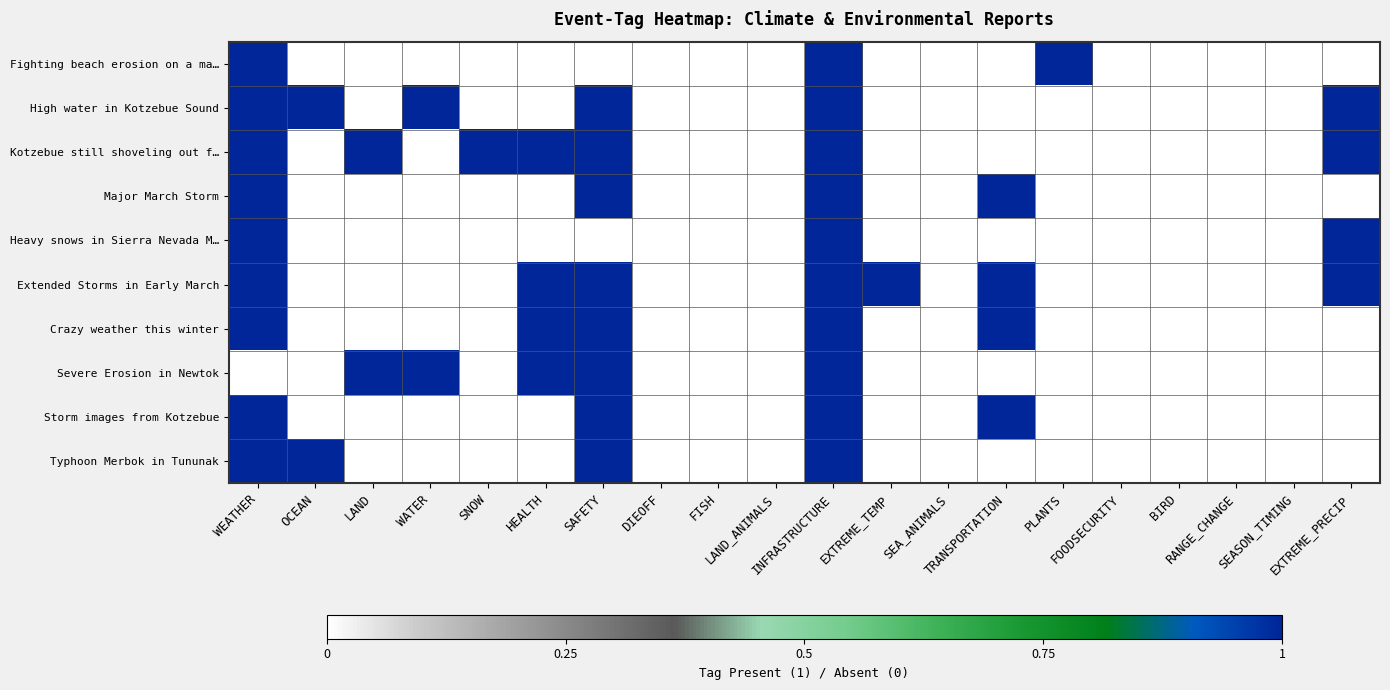

Count the number of categories in the chart.

20